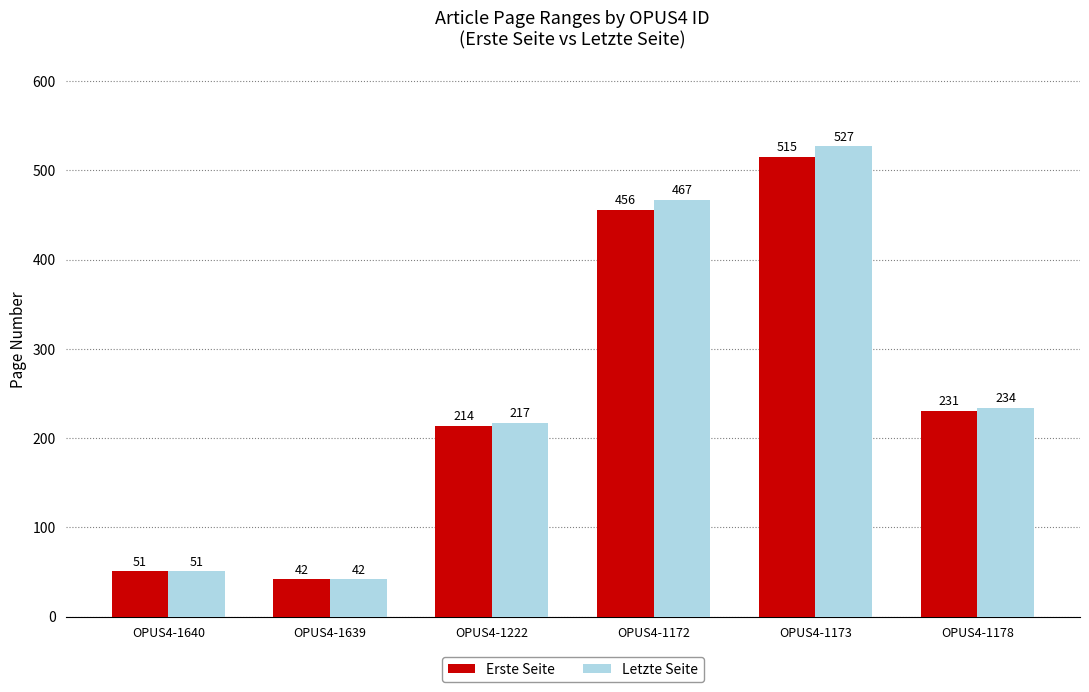

What is the value of the Erste Seite bar at the 4th from the left?

456